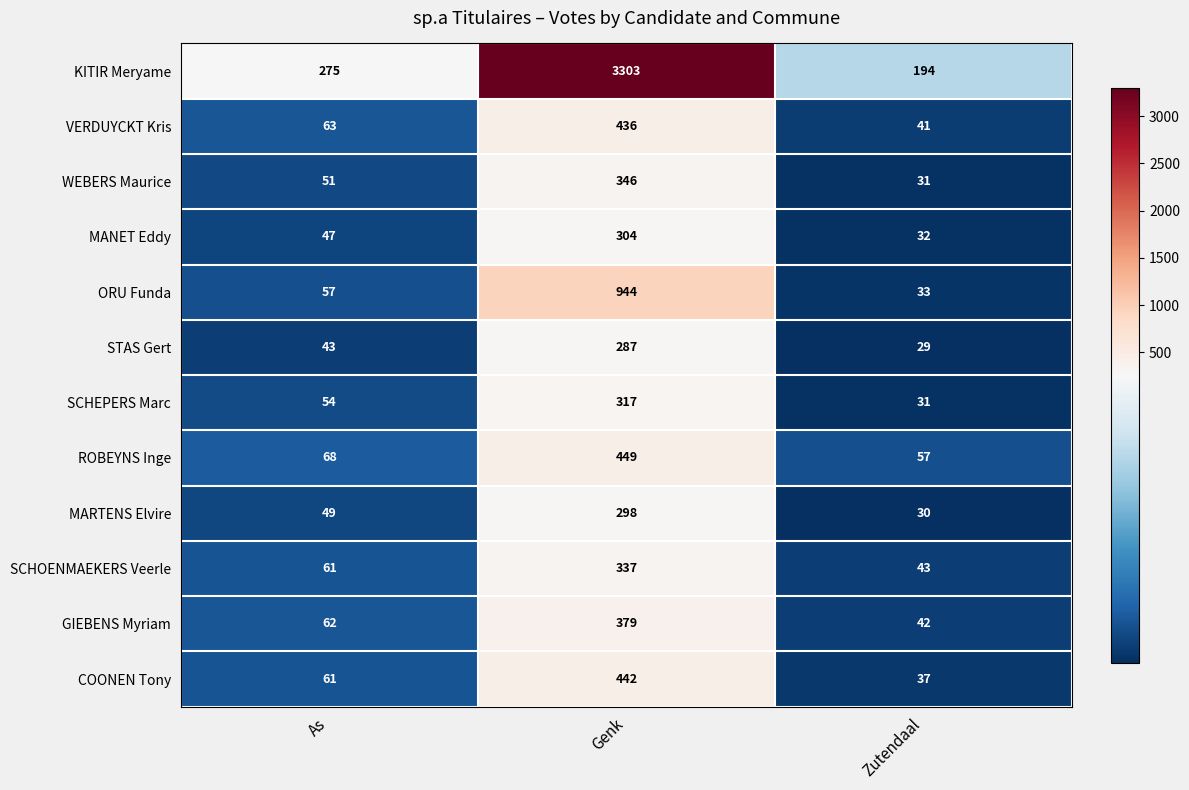

The value of MANET Eddy at Genk is 304. True or false?

True